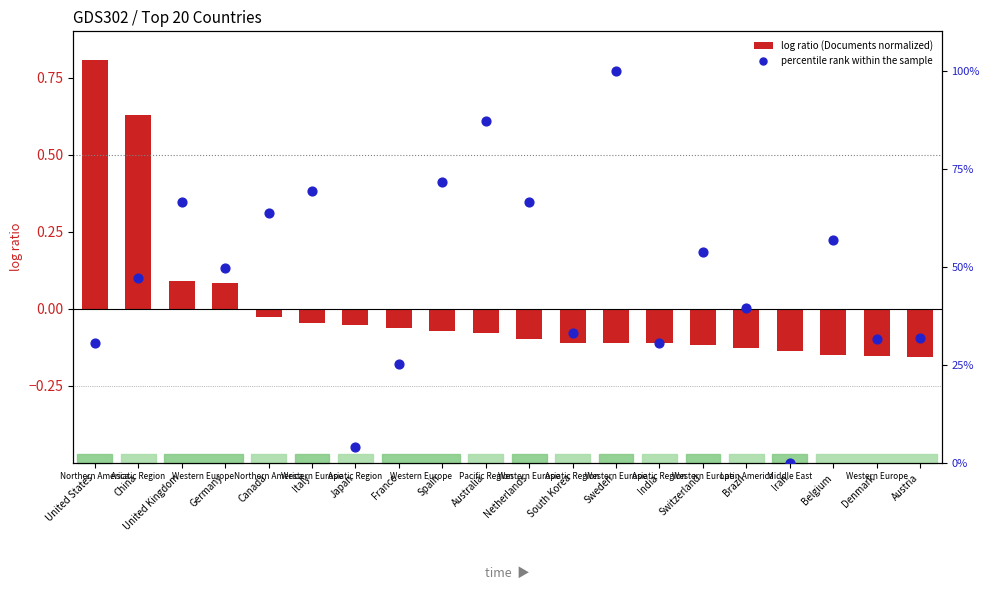

Which series has the widest spread of Y values?

percentile rank within the sample